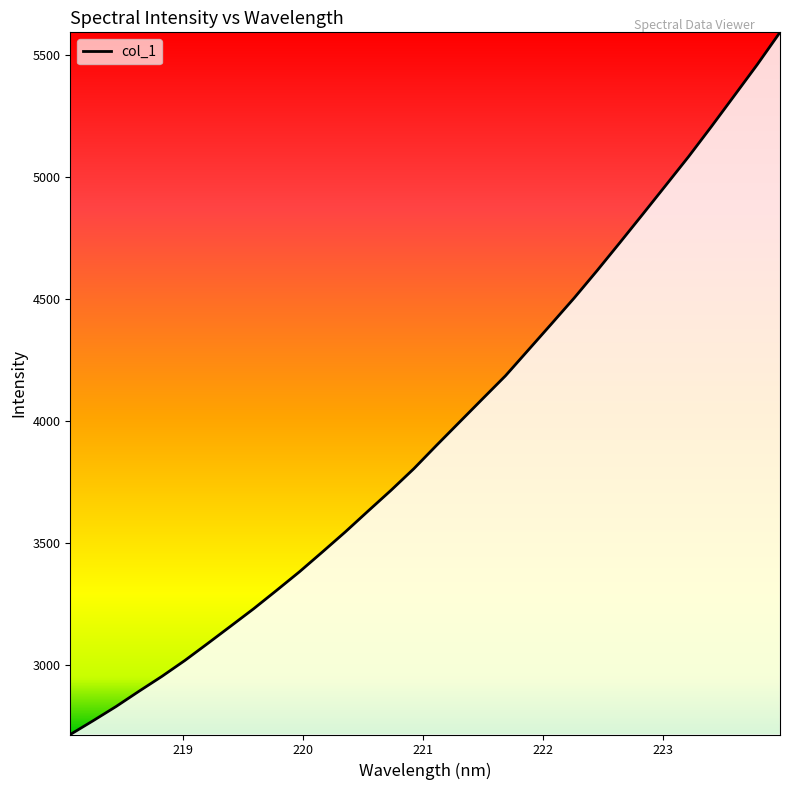

What is the difference between the maximum and minimum values?

2876.9